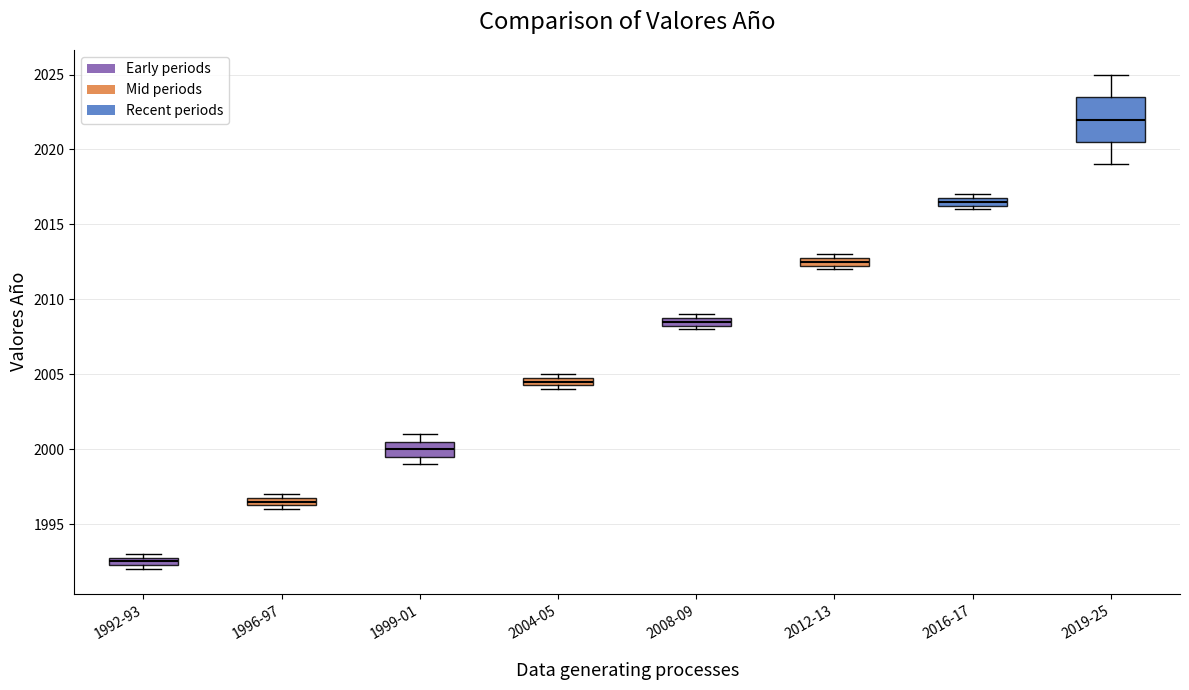

Which box is the tallest, from its lower edge to its upper edge?

2019-25